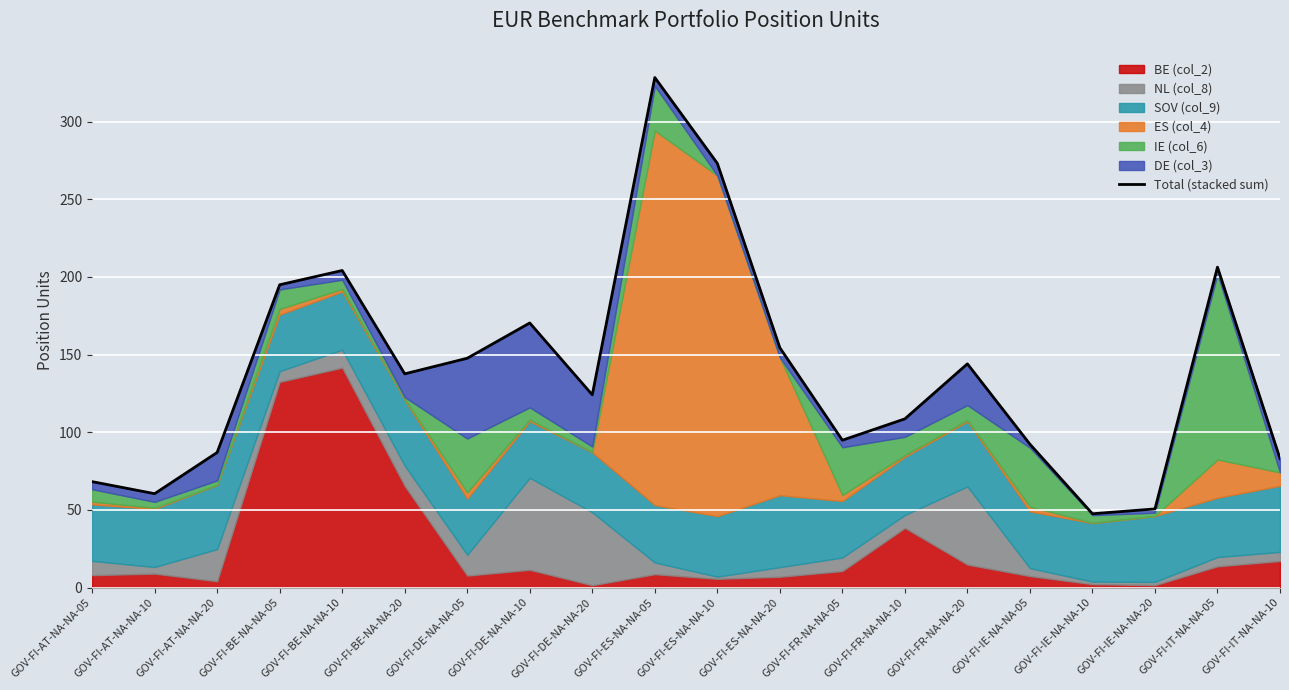

List the labels in order of value, largest first.

GOV-FI-ES-NA-NA-05, GOV-FI-ES-NA-NA-10, GOV-FI-IT-NA-NA-05, GOV-FI-BE-NA-NA-10, GOV-FI-BE-NA-NA-05, GOV-FI-DE-NA-NA-10, GOV-FI-ES-NA-NA-20, GOV-FI-DE-NA-NA-05, GOV-FI-FR-NA-NA-20, GOV-FI-BE-NA-NA-20, GOV-FI-DE-NA-NA-20, GOV-FI-FR-NA-NA-10, GOV-FI-FR-NA-NA-05, GOV-FI-IE-NA-NA-05, GOV-FI-AT-NA-NA-20, GOV-FI-IT-NA-NA-10, GOV-FI-AT-NA-NA-05, GOV-FI-AT-NA-NA-10, GOV-FI-IE-NA-NA-20, GOV-FI-IE-NA-NA-10